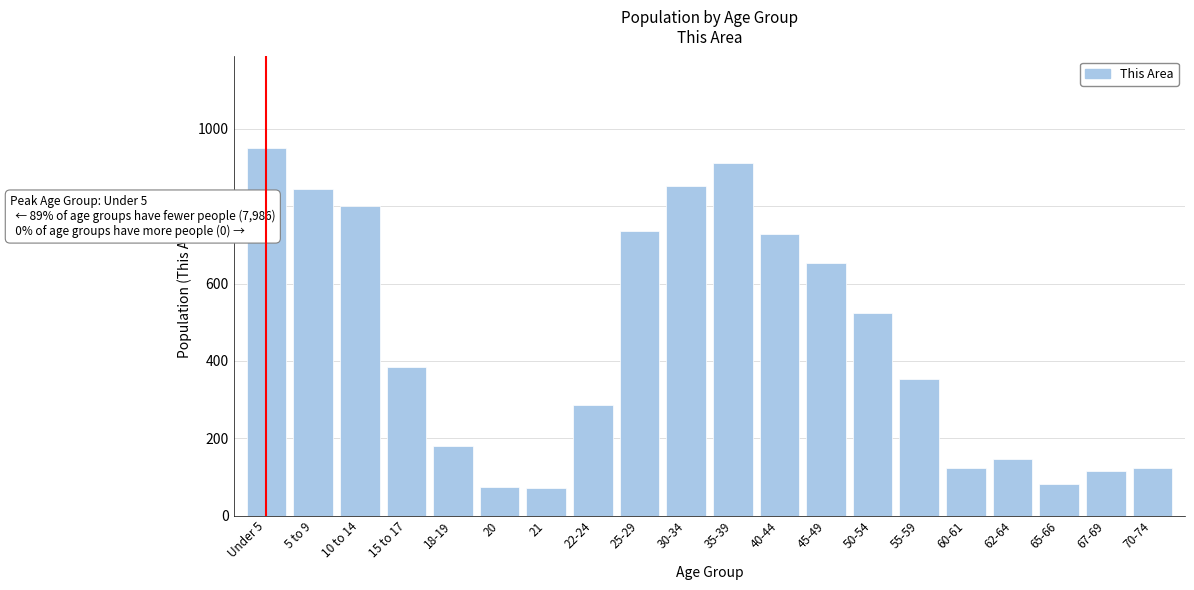

Is it true that the value at 50-54 is 299?

False